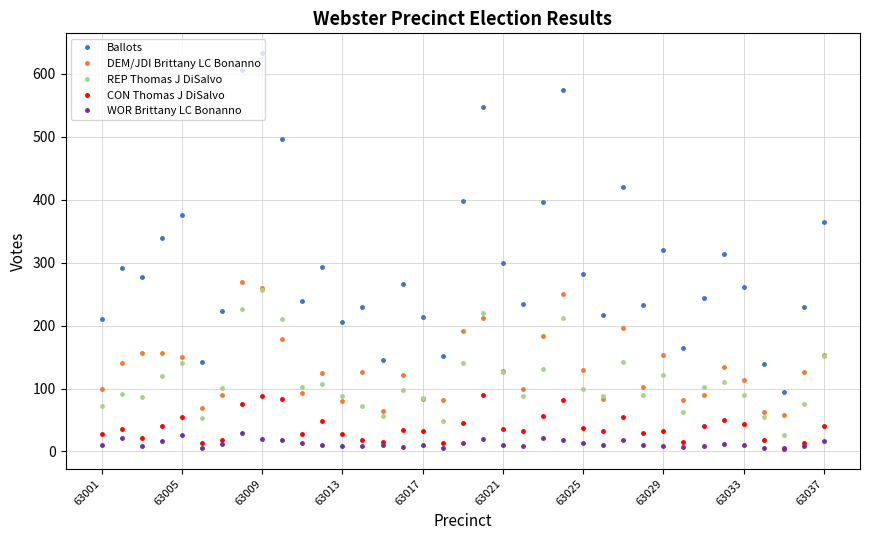

In Ballots, how many points are lower than both neighbors (excluding endpoints)?

11